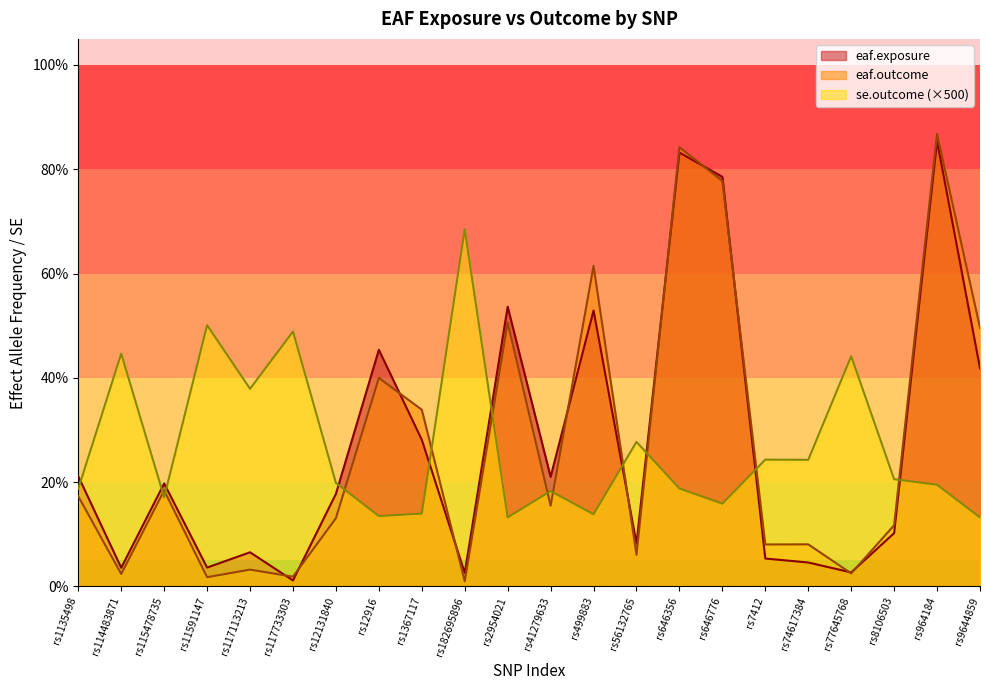

At rs12916, list the series in order from smallest to largest.

se.outcome (×500), eaf.outcome, eaf.exposure